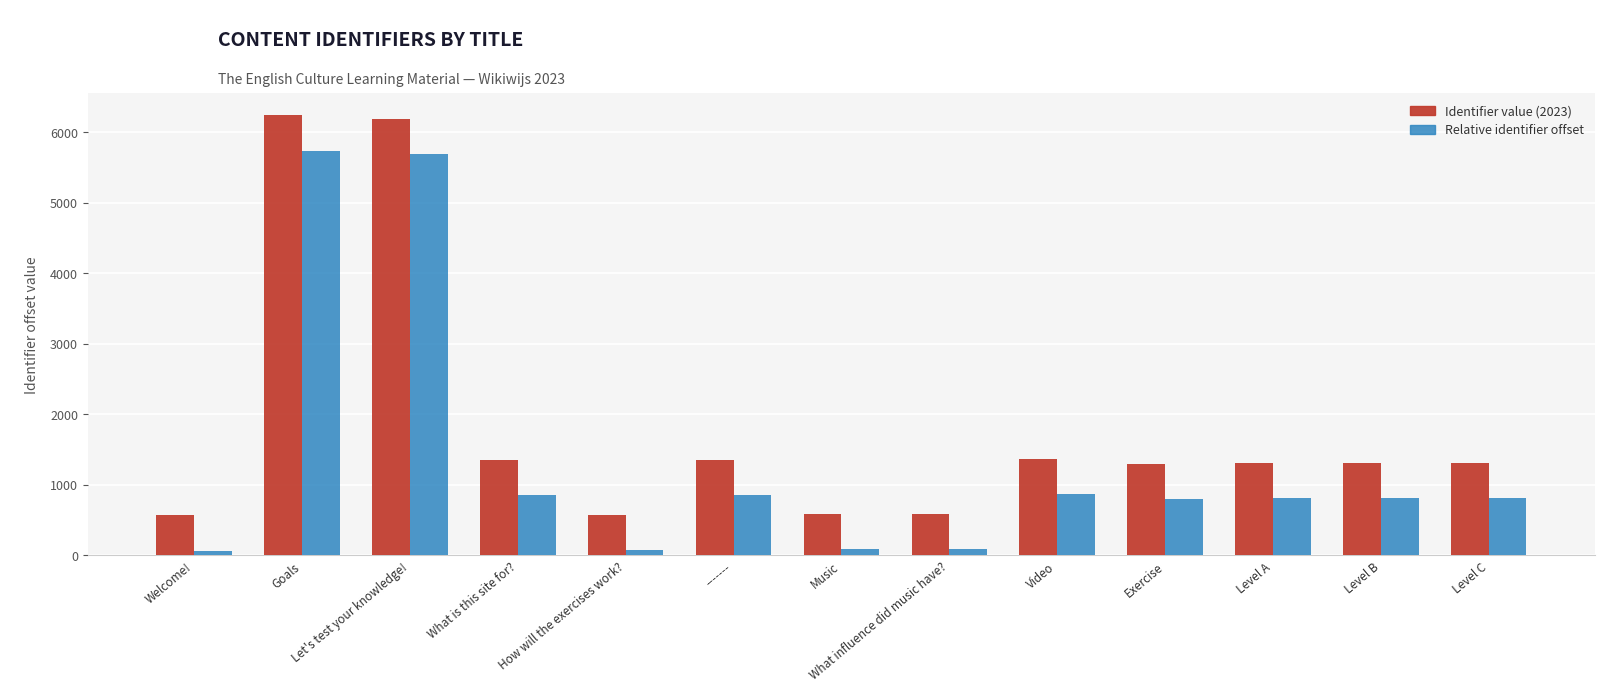

How many bars are there in each group?

2